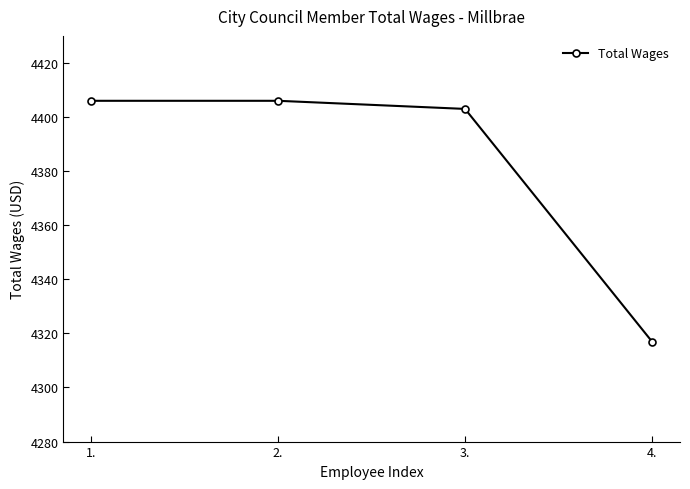

Which label corresponds to the smallest value in the chart?

4.